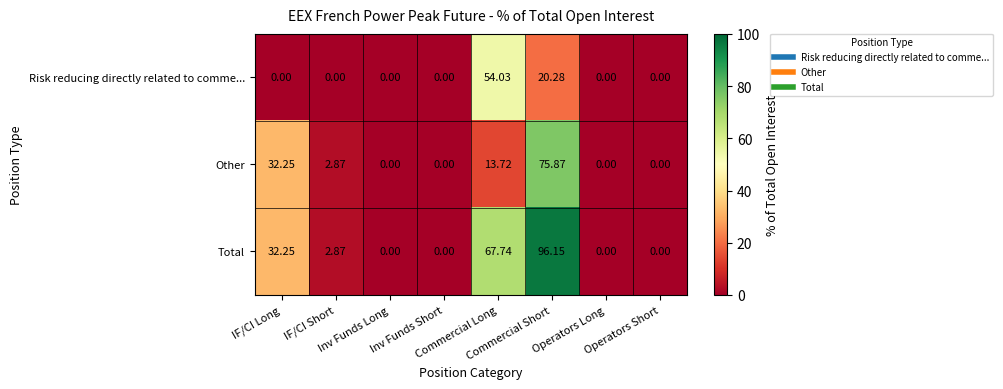

Which series has the largest range (max minus min)?

Total